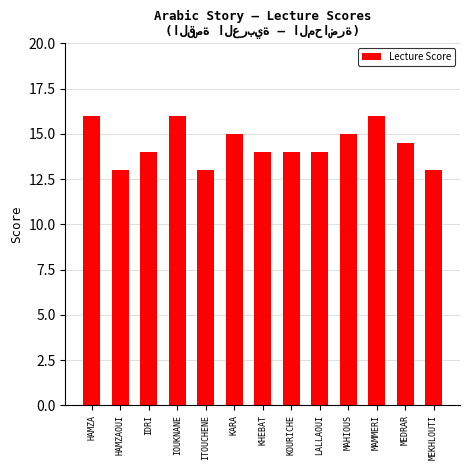

What is the label of the 6th bar from the left?

KARA